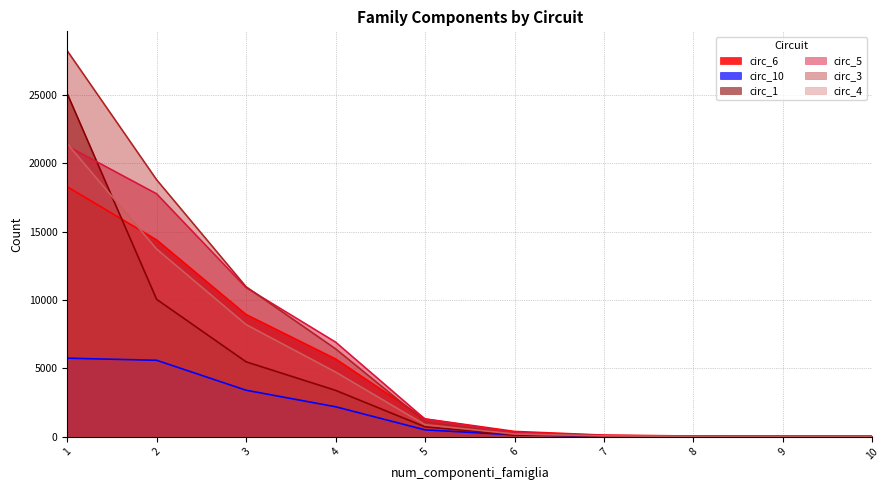

True or false: circ_10 has a value of 486 at 5.

True